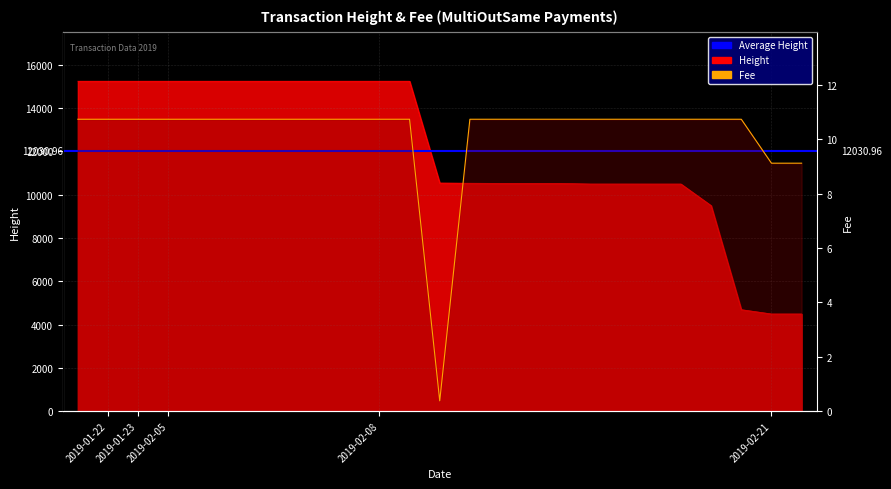

What is the total value across all series at 2019-02-08?

15259.7